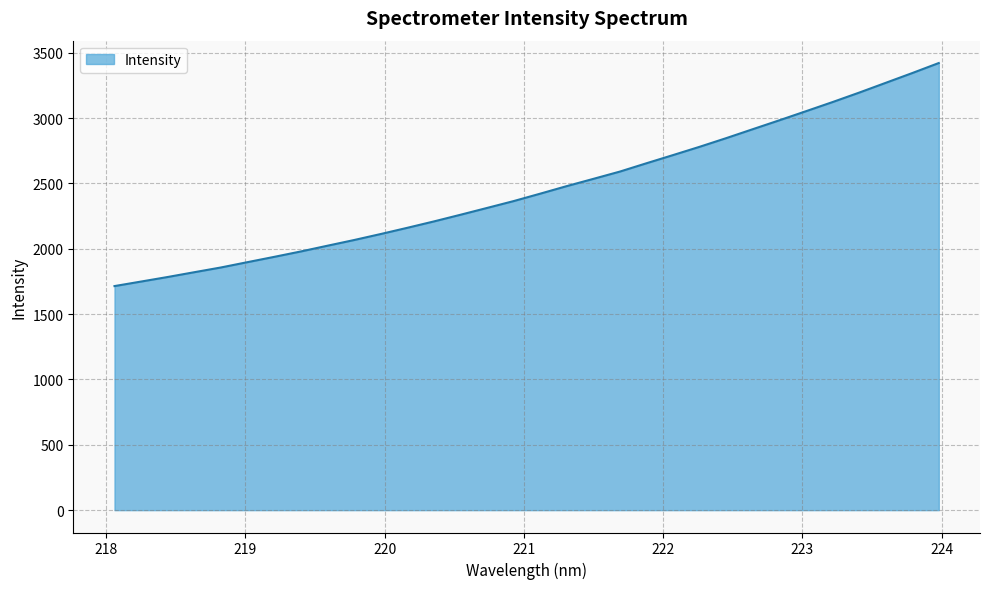

What is the maximum value shown in the chart?

3420.9